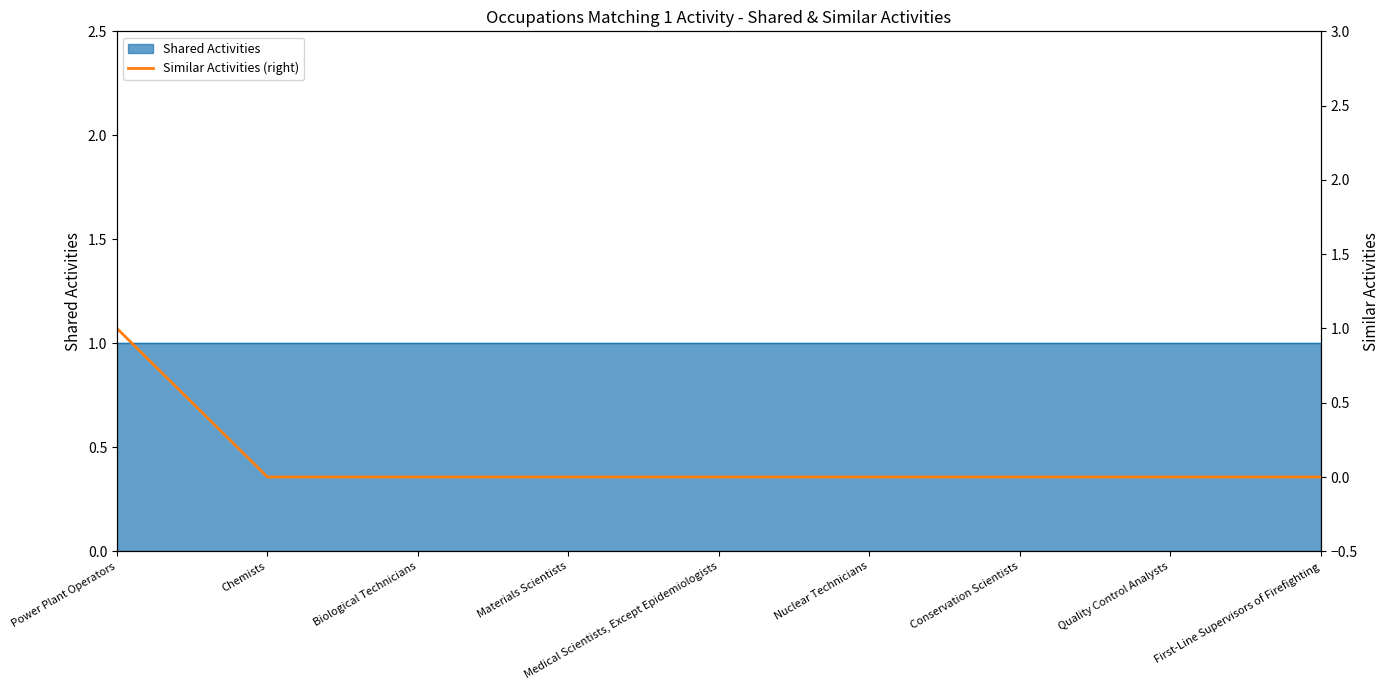

True or false: the data has more than 0 interior local peaks.

False